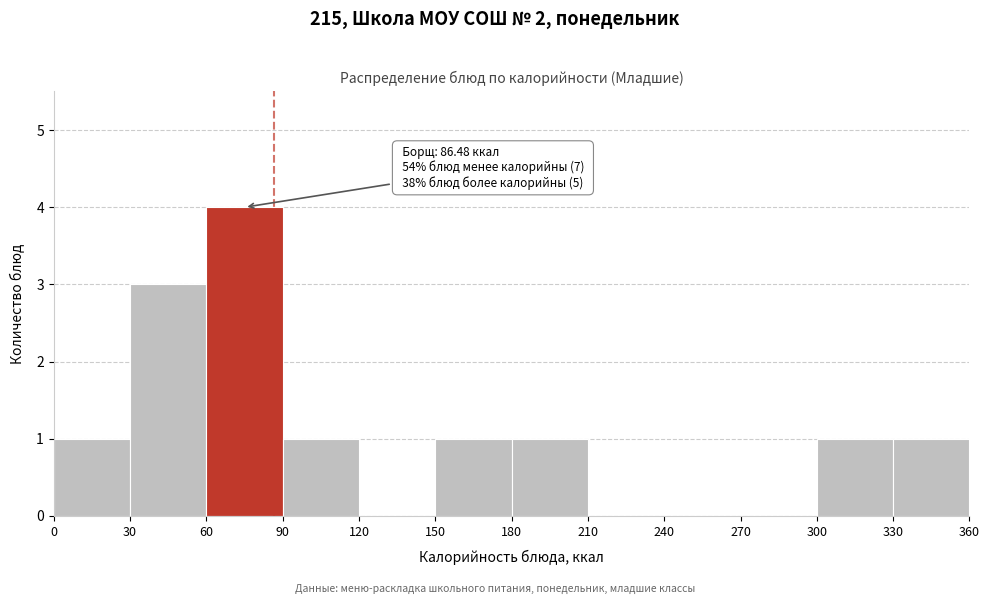

Which range on the x-axis has the tallest bar?

60 to 90